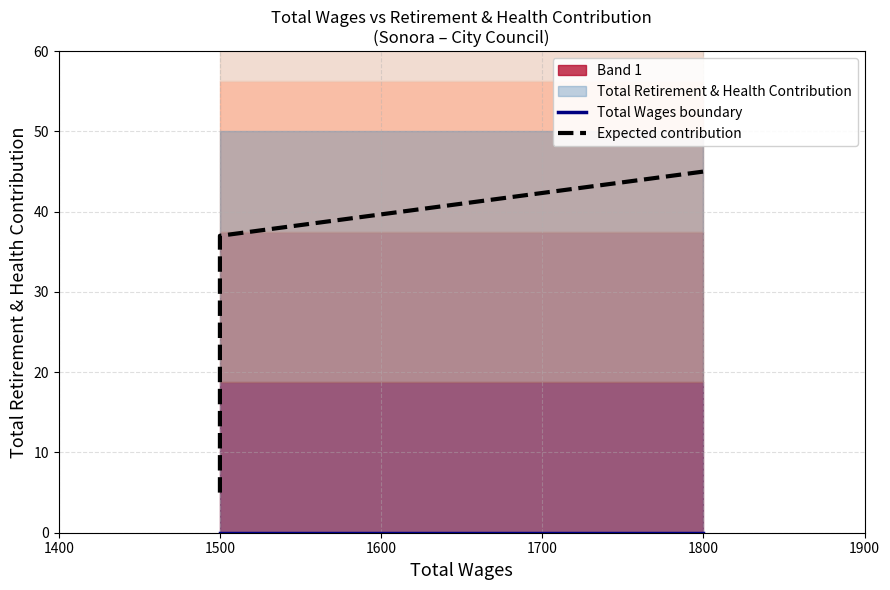

Which series has the largest total across all categories?

Expected contribution